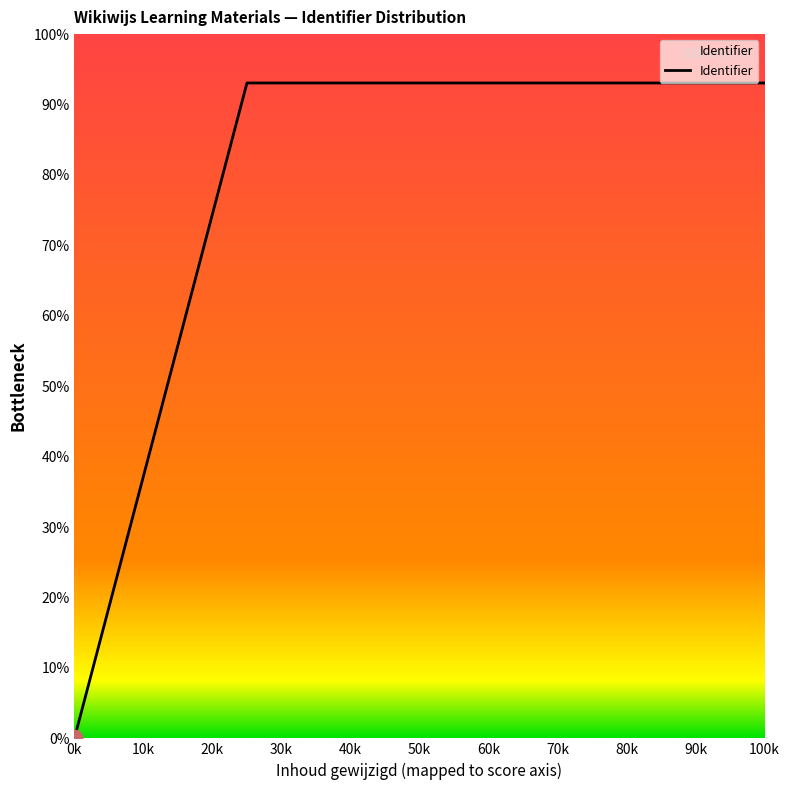

Does the chart have visible grid lines?

No